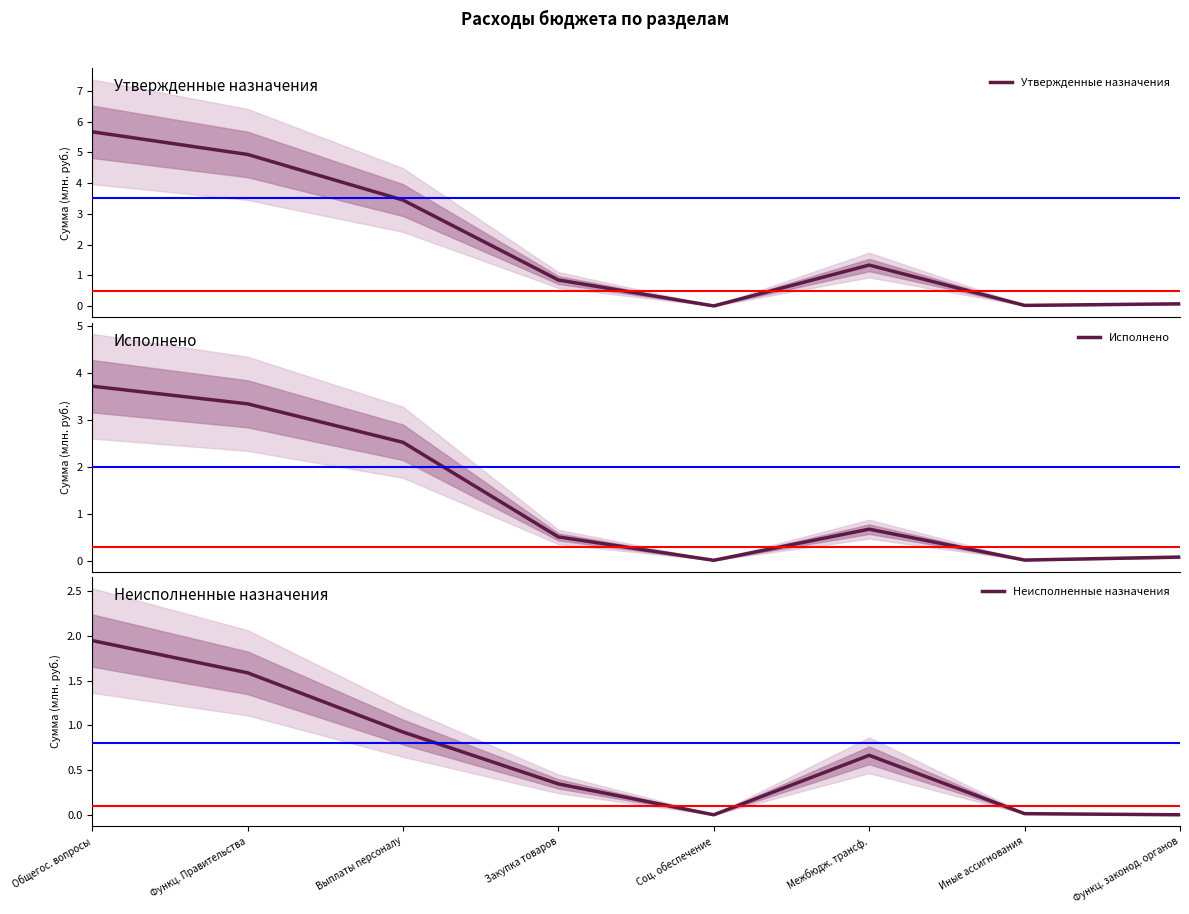

How many interior local valleys does the Утвержденные назначения series have?

2